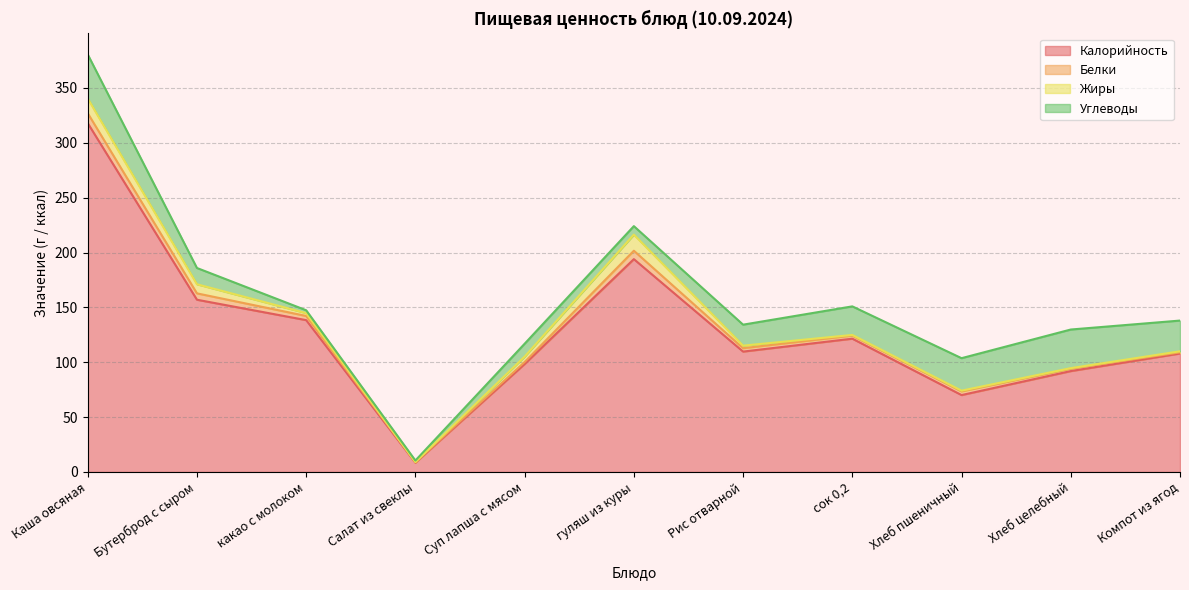

After their last crossing, which series has the higher values: Белки or Жиры?

Белки